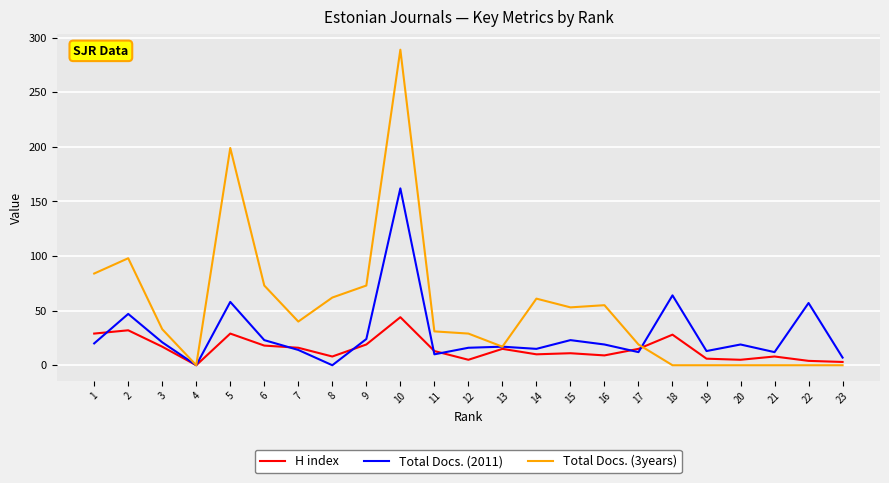

Is it true that H index equals 5 at 20?

True